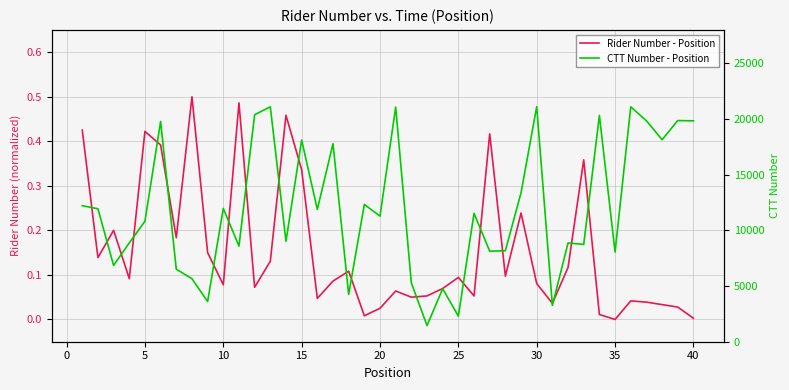

True or false: CTT Number - Position has a value of 15871.3 at 13.

False